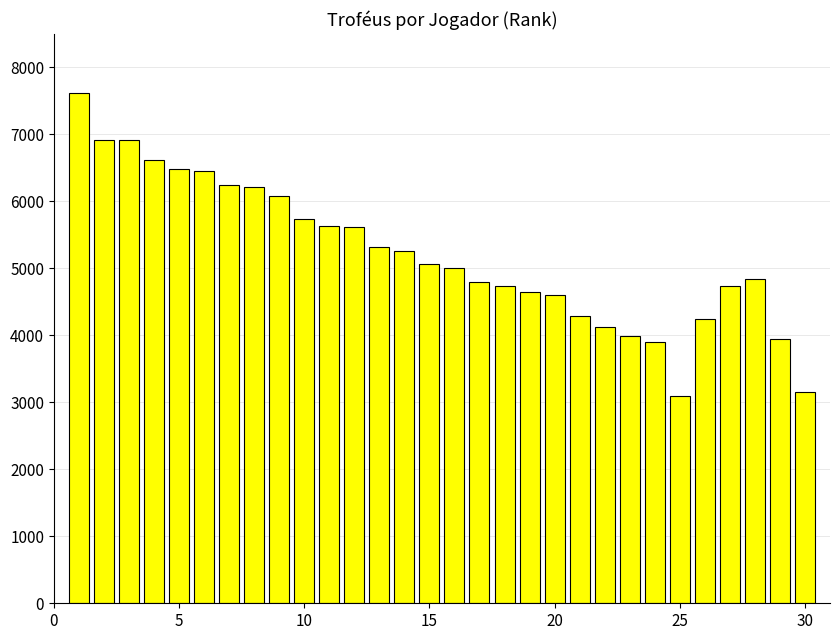

What is the difference between the maximum and second lowest values?

4460